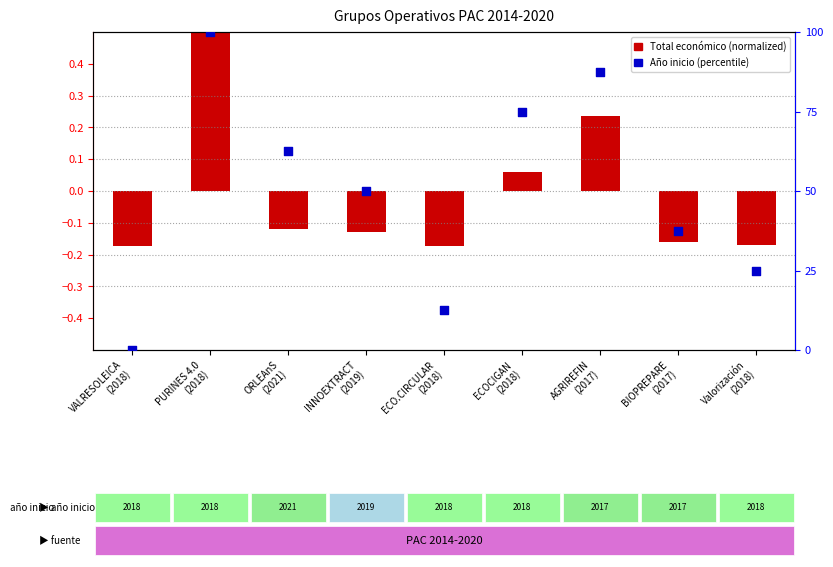

At which category is the sum across all series the highest?

PURINES 4.0
(2018)